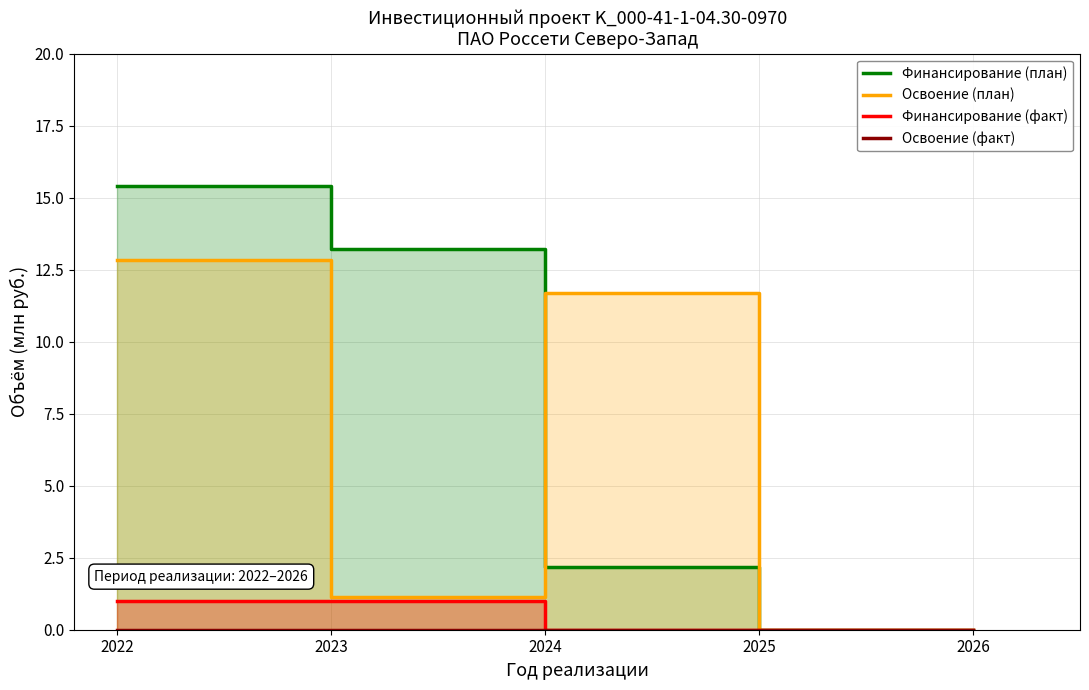

Between 2022 and 2023, which series saw the biggest shift?

Освоение (план)